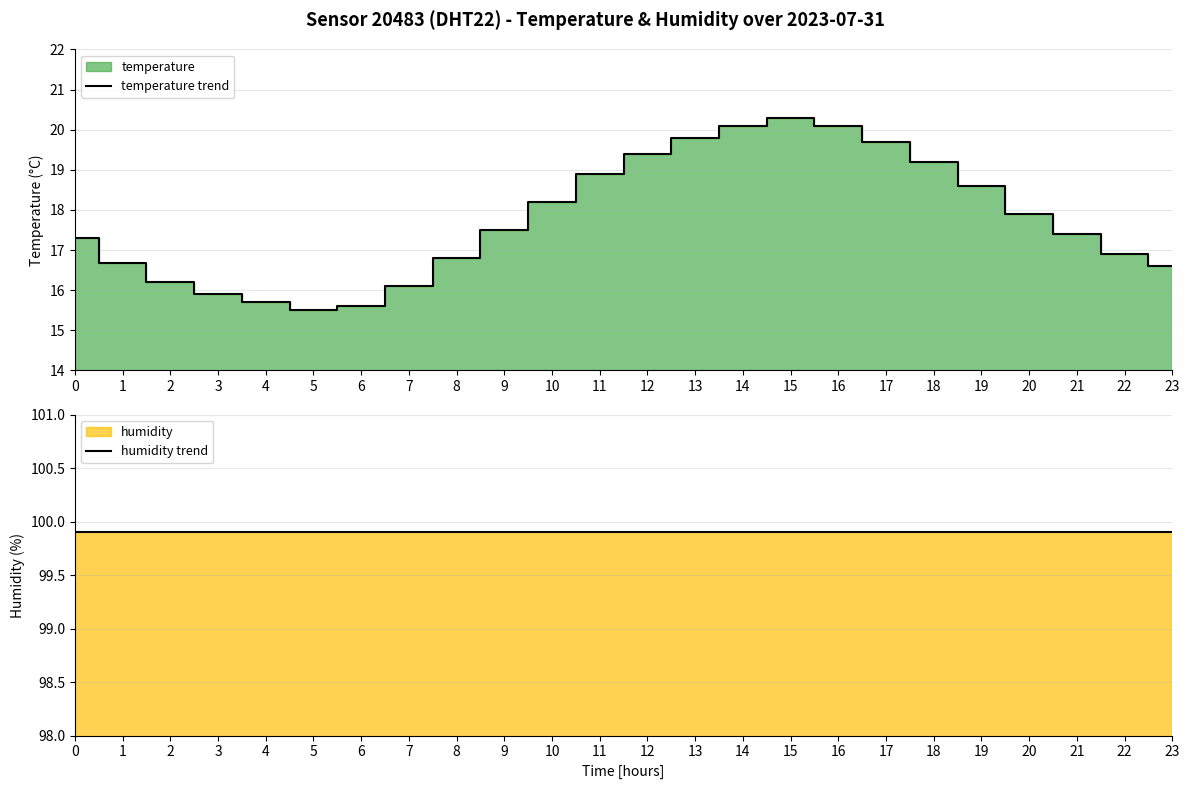

The humidity trend series shows 99.9 at 0. True or false?

True